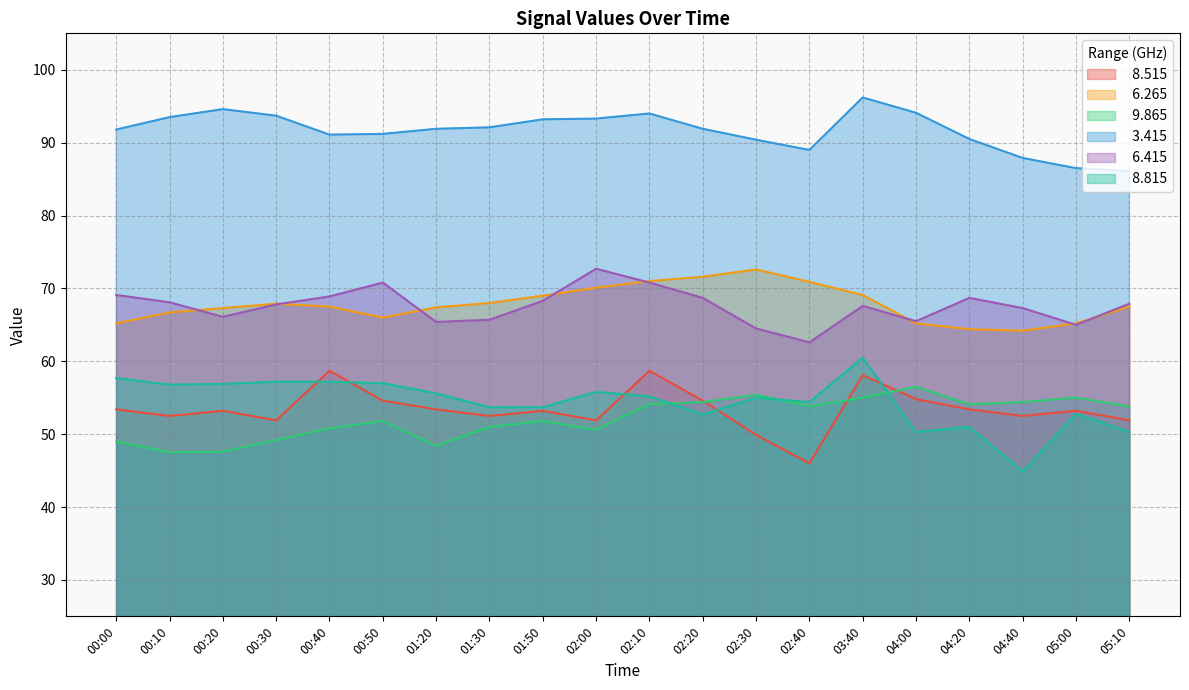

What is the label of the 15th point from the left?

03:40